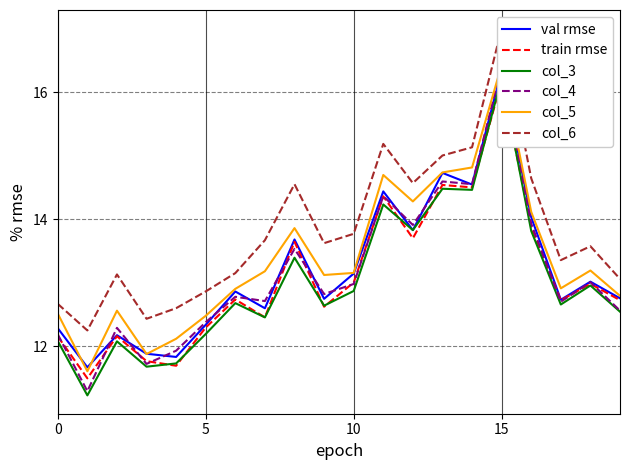

True or false: col_6 and col_3 cross at least once.

False